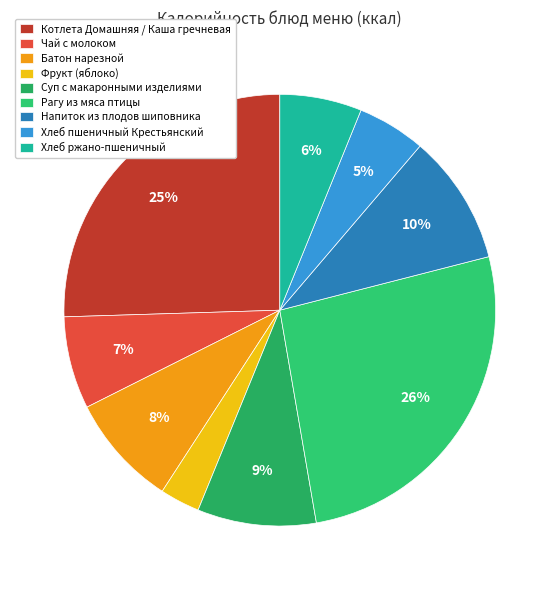

What percentage do Фрукт (яблоко) and Хлеб ржано-пшеничный together represent?

9.1%